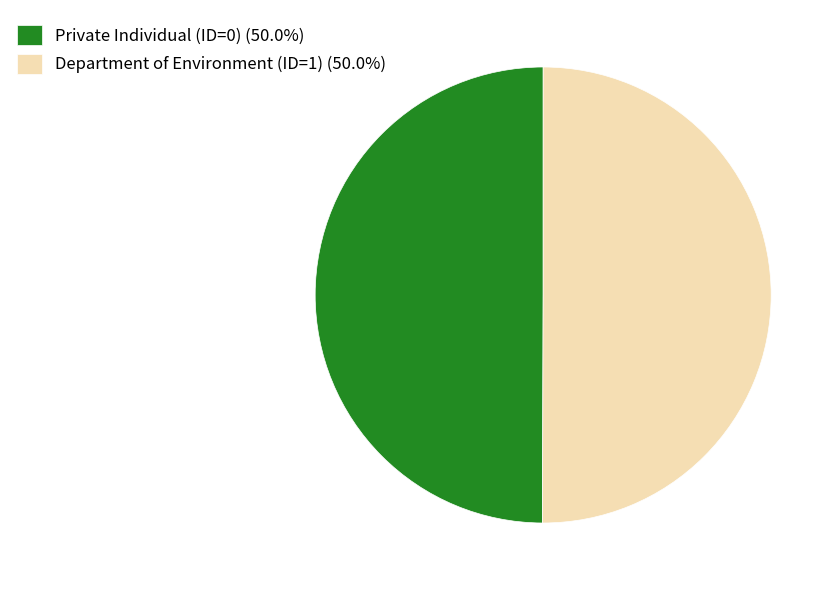

What is the ratio of the value at Department of Environment (ID=1) (50.0%) to the value at Private Individual (ID=0) (50.0%)?

1.0